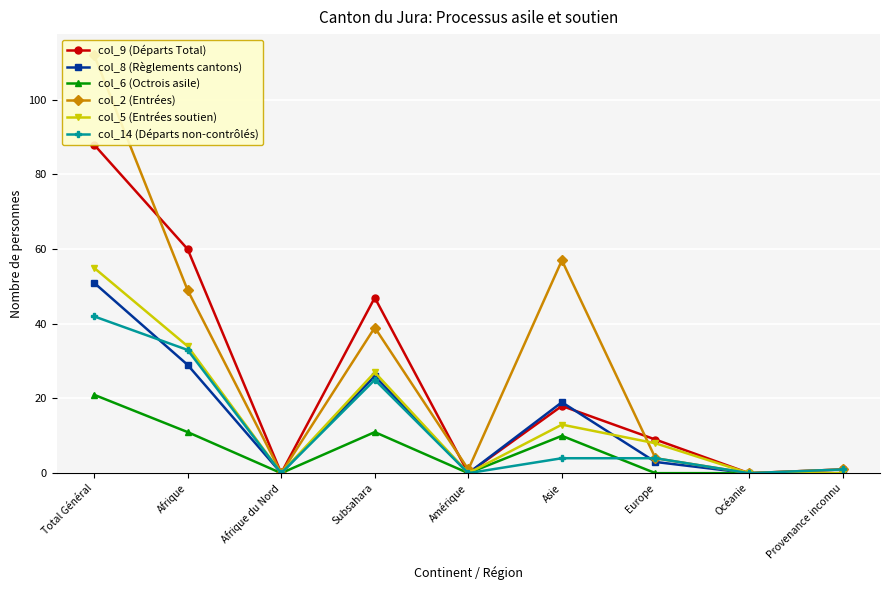

Is it true that col_6 (Octrois asile) equals 0 at Afrique du Nord?

True